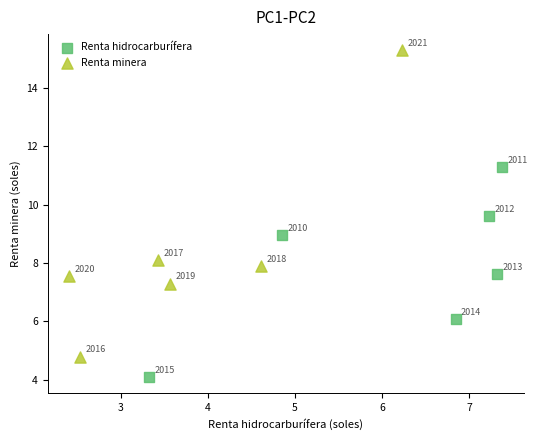

Which series contains the lowest Y value?

Renta hidrocarburífera